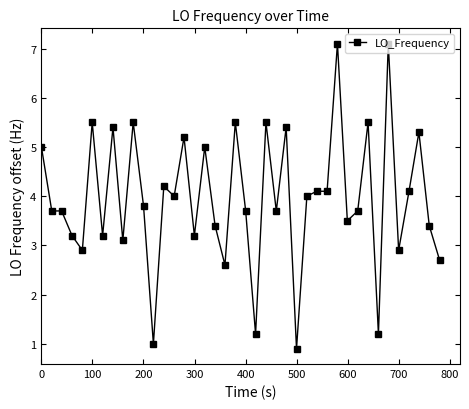

How many values are below 3?

8